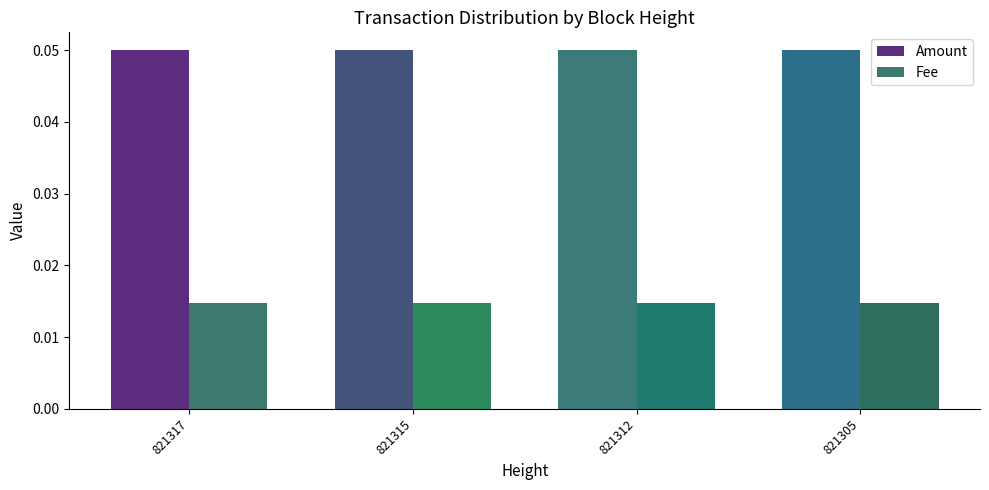

Count the number of categories in the chart.

4